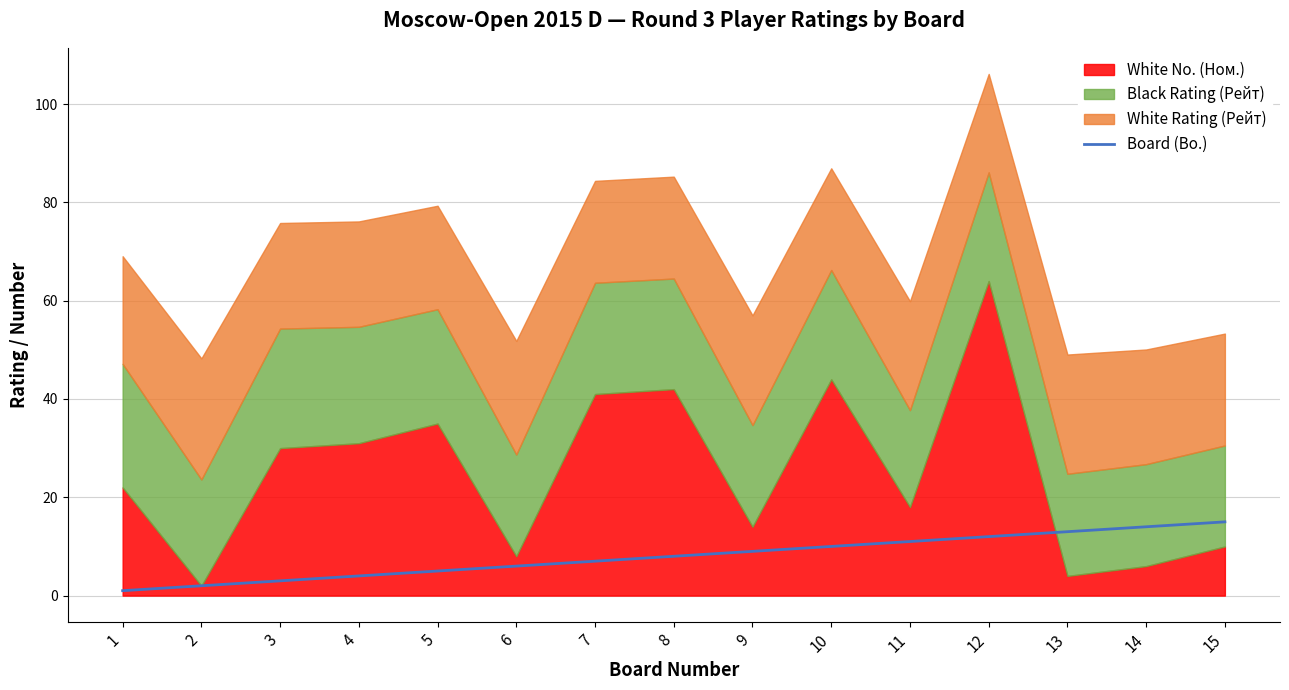

At which label is the value closest to 8?

8